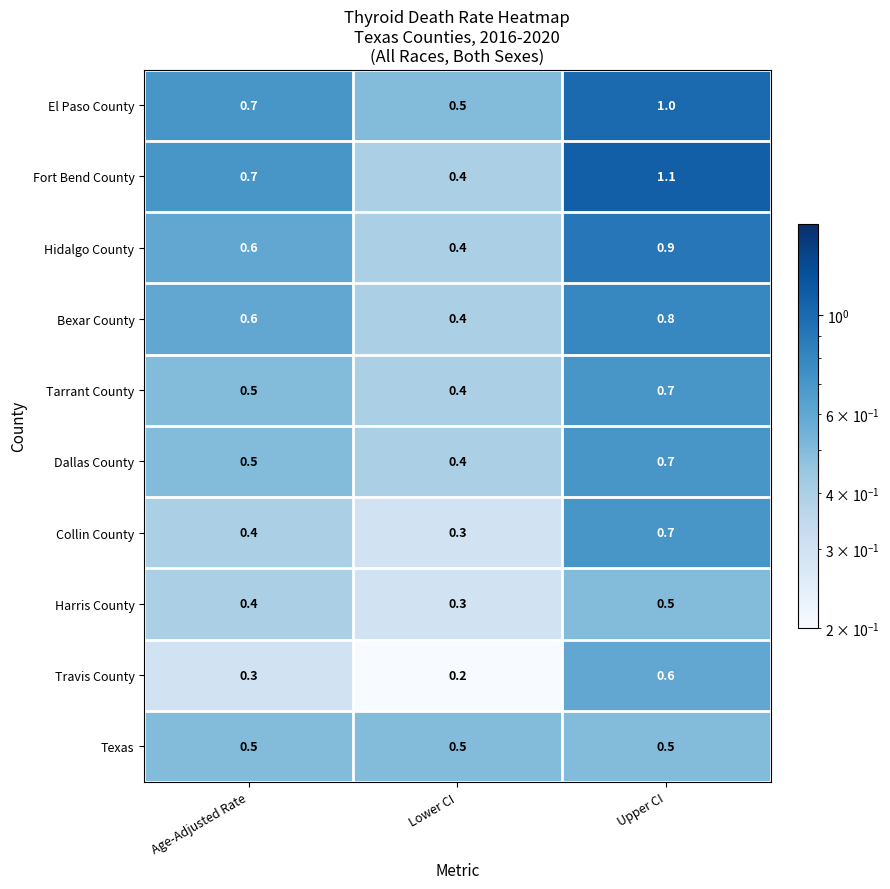

Reading right to left, transcribe all the data shown in this chart.

El Paso County: 1.0	0.5	0.7
Fort Bend County: 1.1	0.4	0.7
Hidalgo County: 0.9	0.4	0.6
Bexar County: 0.8	0.4	0.6
Tarrant County: 0.7	0.4	0.5
Dallas County: 0.7	0.4	0.5
Collin County: 0.7	0.3	0.4
Harris County: 0.5	0.3	0.4
Travis County: 0.6	0.2	0.3
Texas: 0.5	0.5	0.5